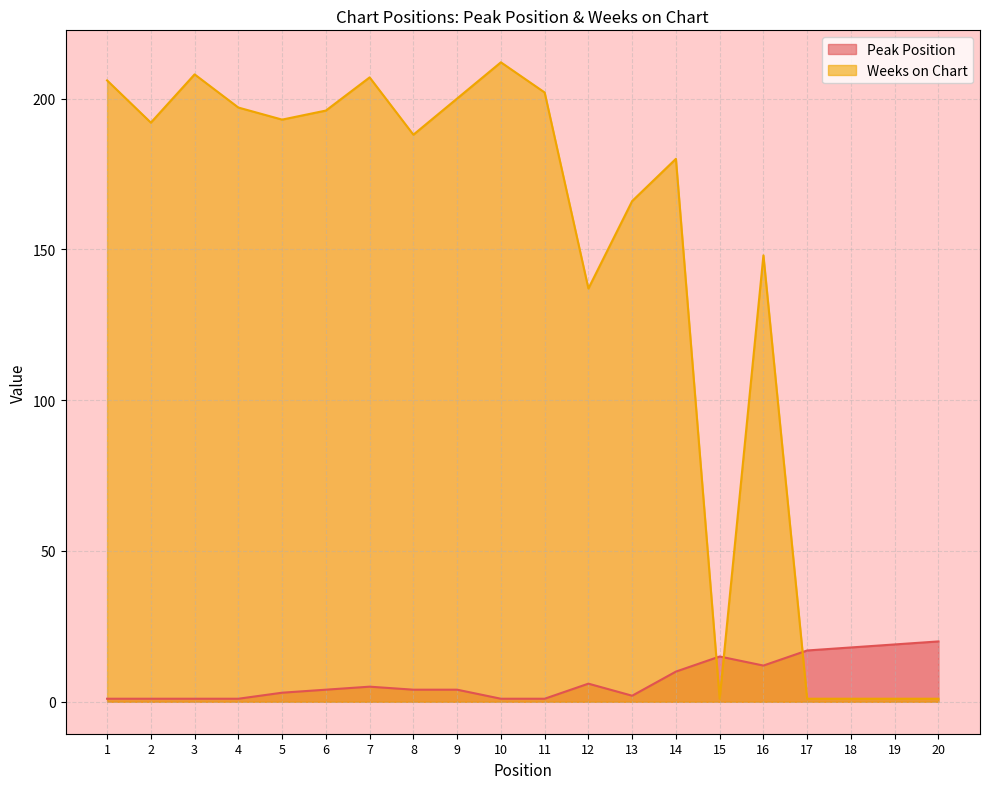

Where is Weeks on Chart nearest to the value 106?

12